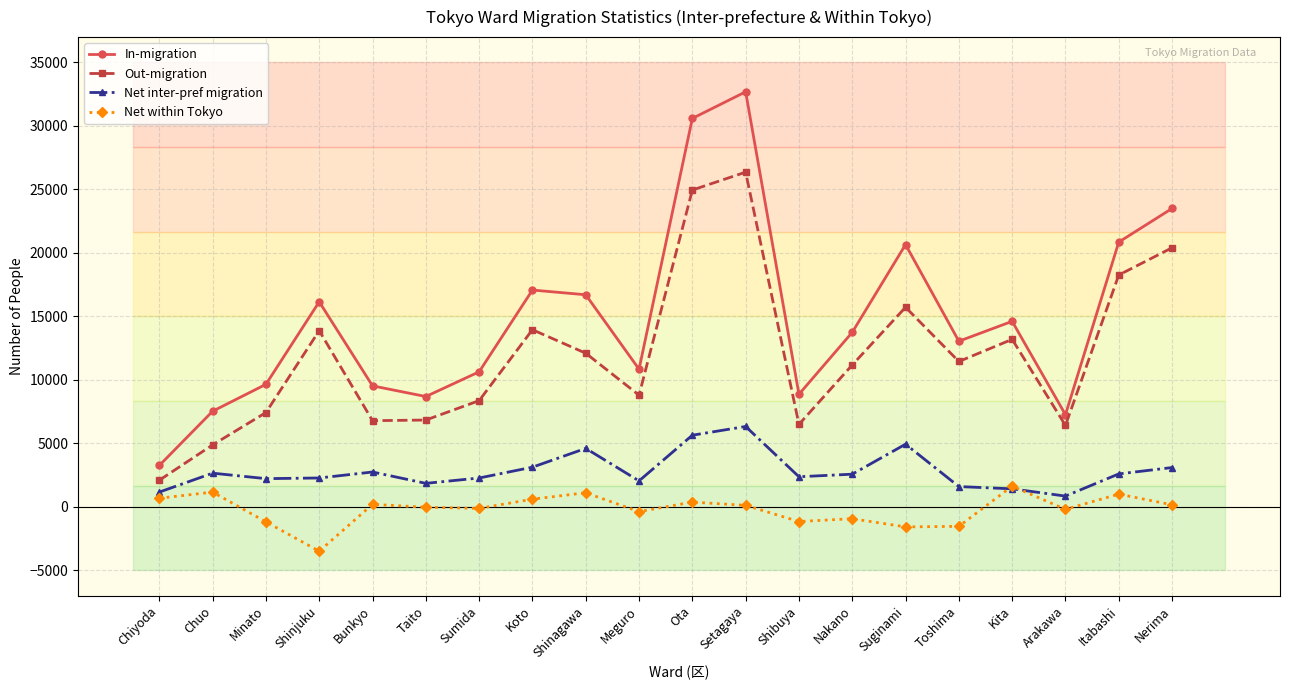

At Minato, list the series in order from largest to smallest.

In-migration, Out-migration, Net inter-pref migration, Net within Tokyo